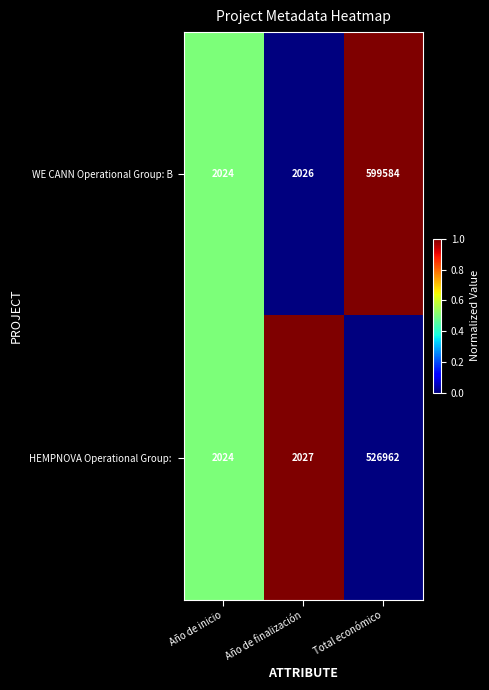

Between Año de inicio and Total económico, which series saw the biggest shift?

WE CANN Operational Group: B